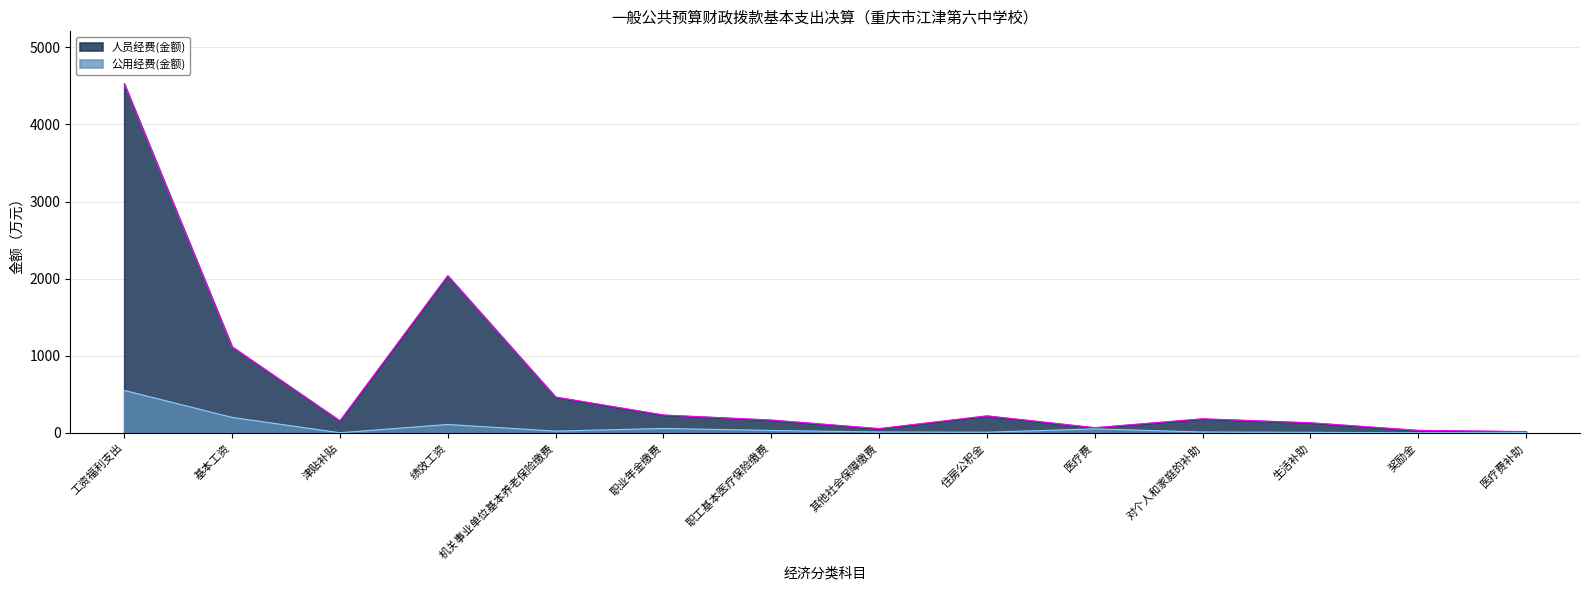

List the series in order of their peak value, highest first.

人员经费(金额), 公用经费(金额)